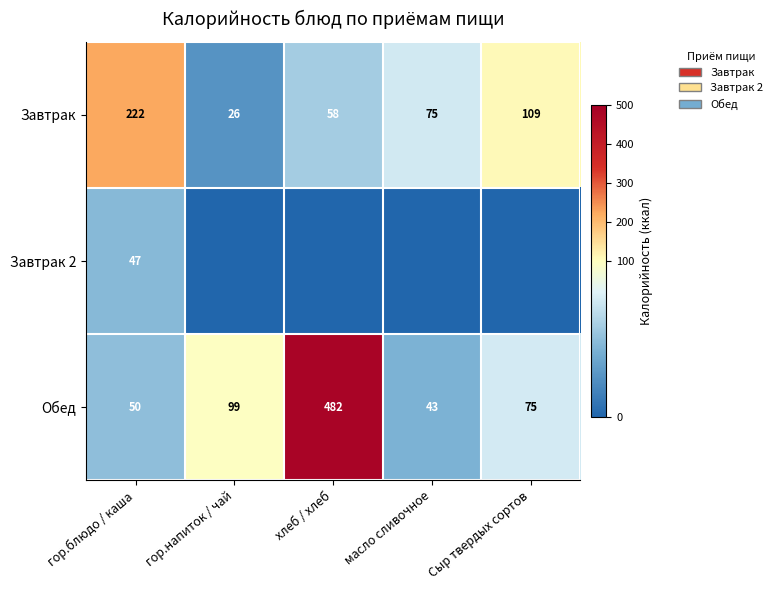

The value of Завтрак at хлеб / хлеб is 58. True or false?

True